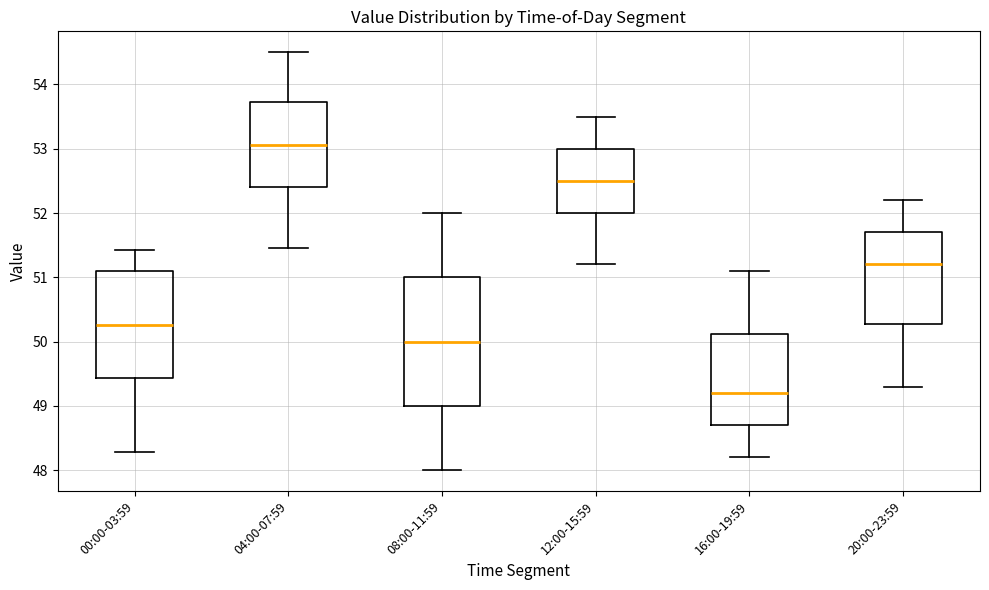

Where is the upper edge of the box for 00:00-03:59 on the y-axis? The values are not printed on the chart, so give them approximately, as read against the axis.

51.1